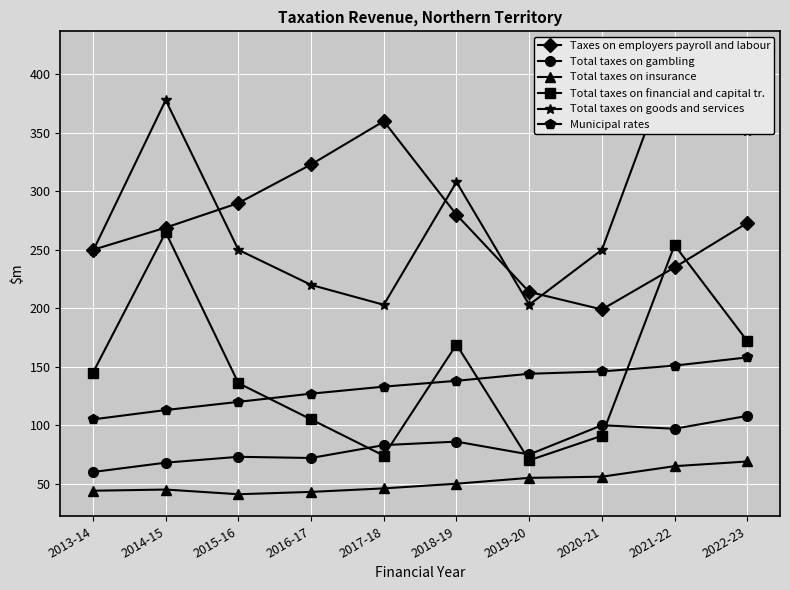

Reading left to right, list all the values displayed in this chart.

Taxes on employers payroll and labour: 250	269	290	323	360	280	214	199	235	273
Total taxes on gambling: 60	68	73	72	83	86	75	100	97	108
Total taxes on insurance: 44	45	41	43	46	50	55	56	65	69
Total taxes on financial and capital tr.: 145	265	136	105	74	169	70	91	254	172
Total taxes on goods and services: 249	378	250	220	203	308	203	250	418	352
Municipal rates: 105	113	120	127	133	138	144	146	151	158